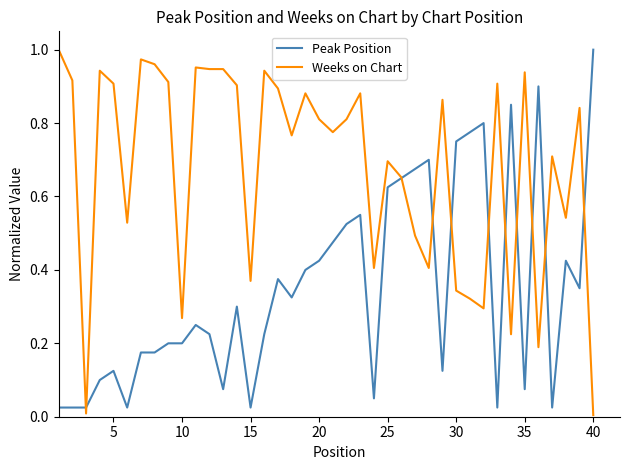

Which series has the largest total across all categories?

Weeks on Chart